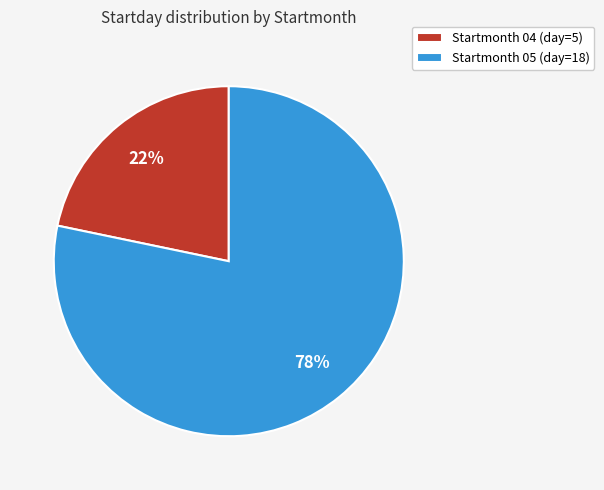

The Startmonth 05 (day=18) slice represents 65% of the pie. True or false?

False